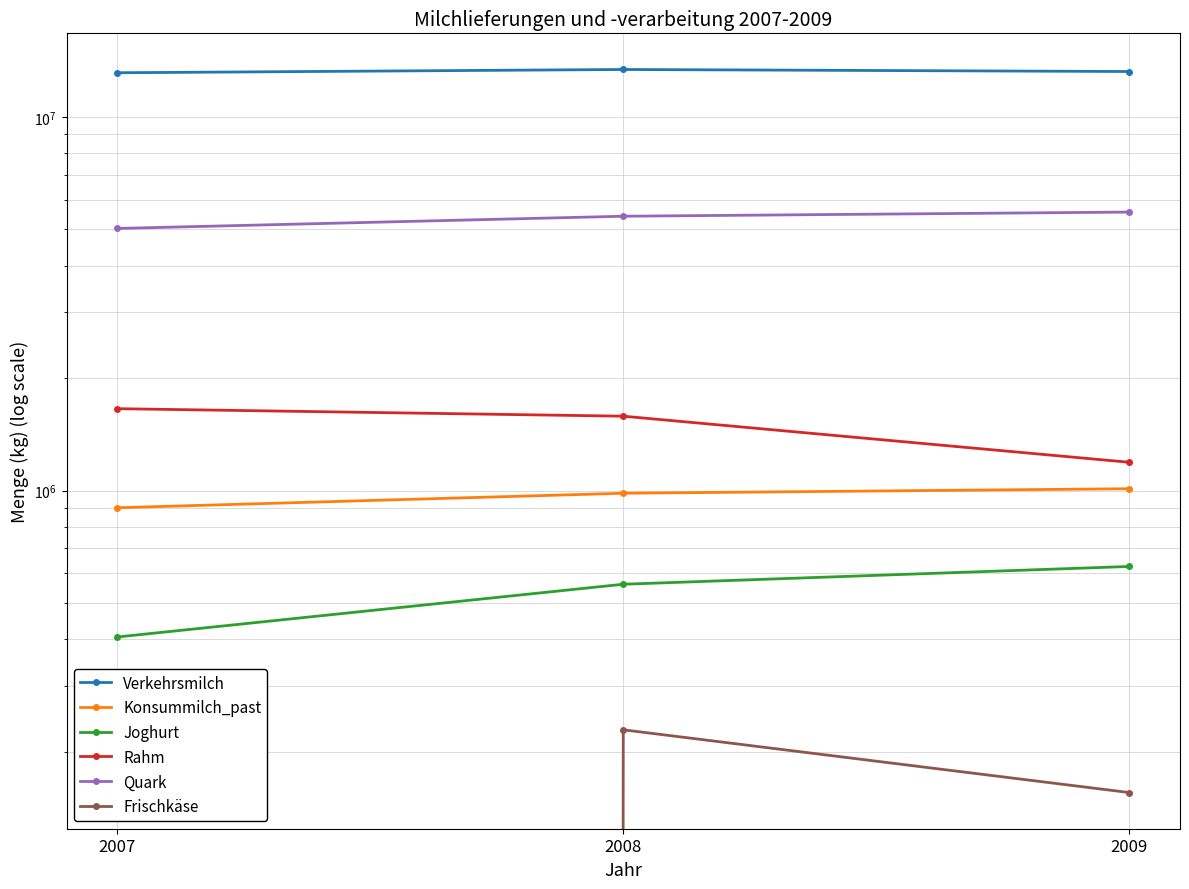

Does the chart have visible grid lines?

Yes